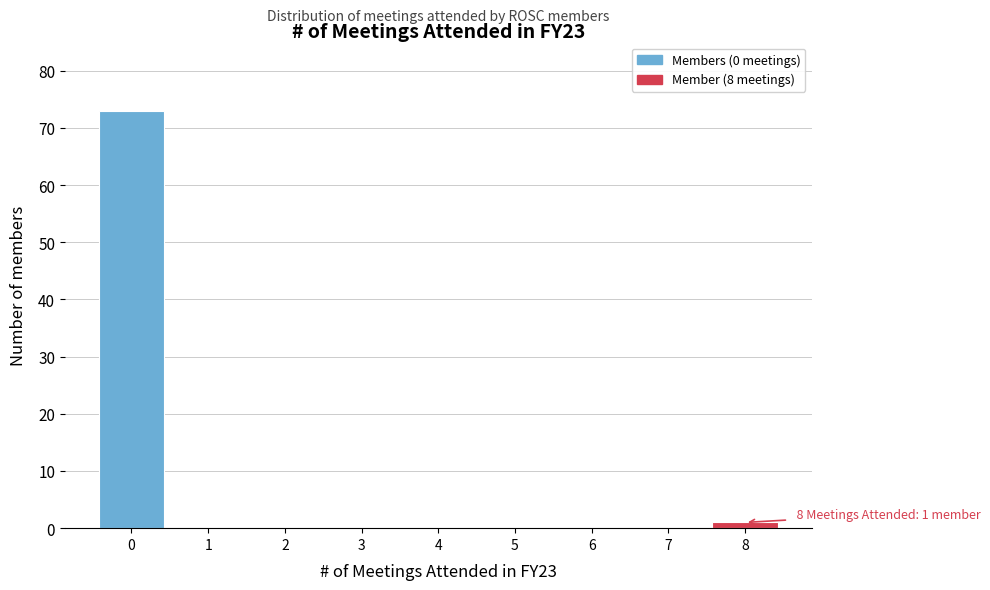

Reading left to right, extract all data points from this chart.

0=73	1=0	2=0	3=0	4=0	5=0	6=0	7=0	8=1